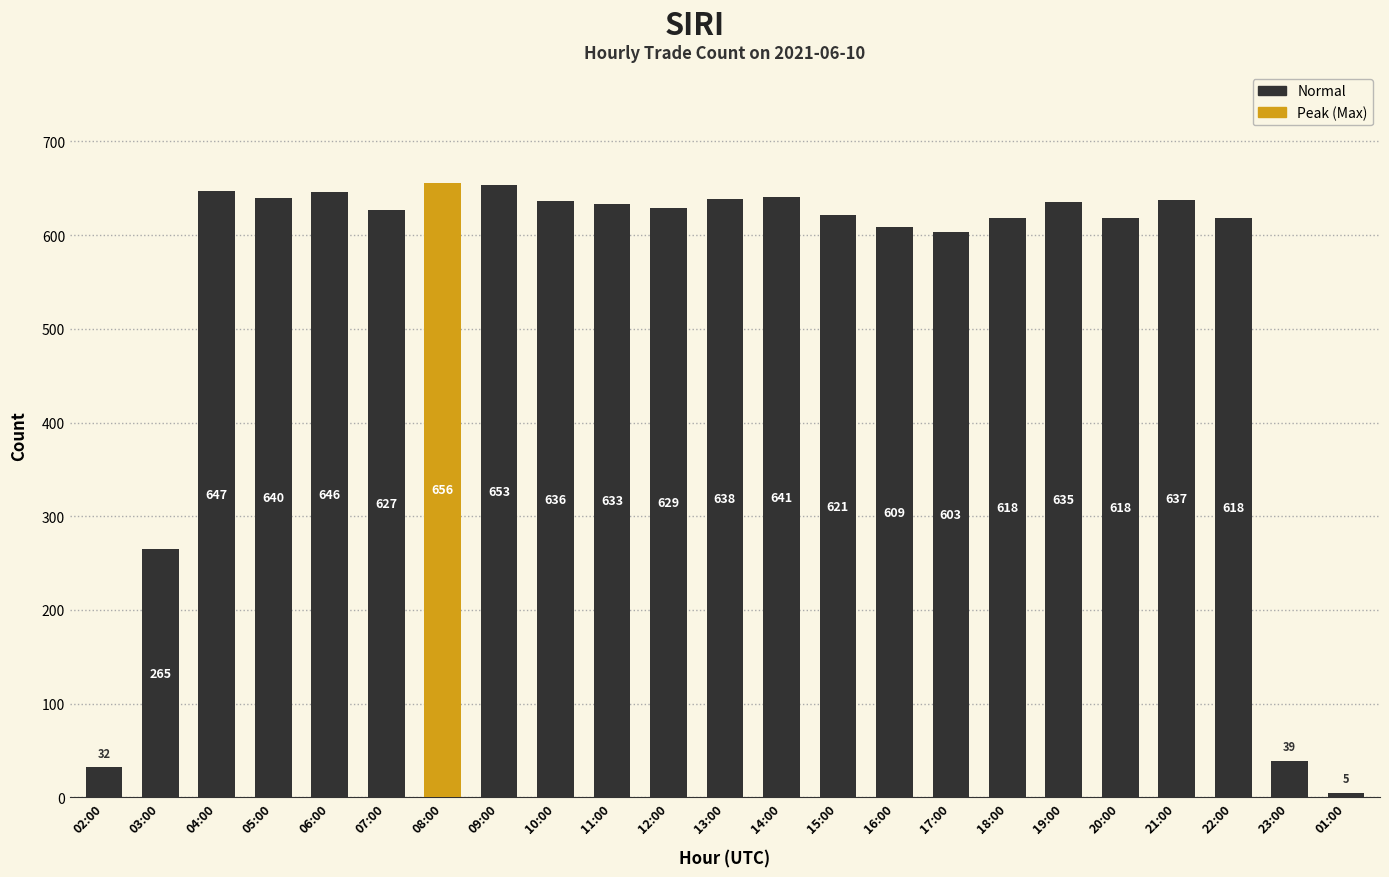

What is the difference between the second highest and minimum values?

648